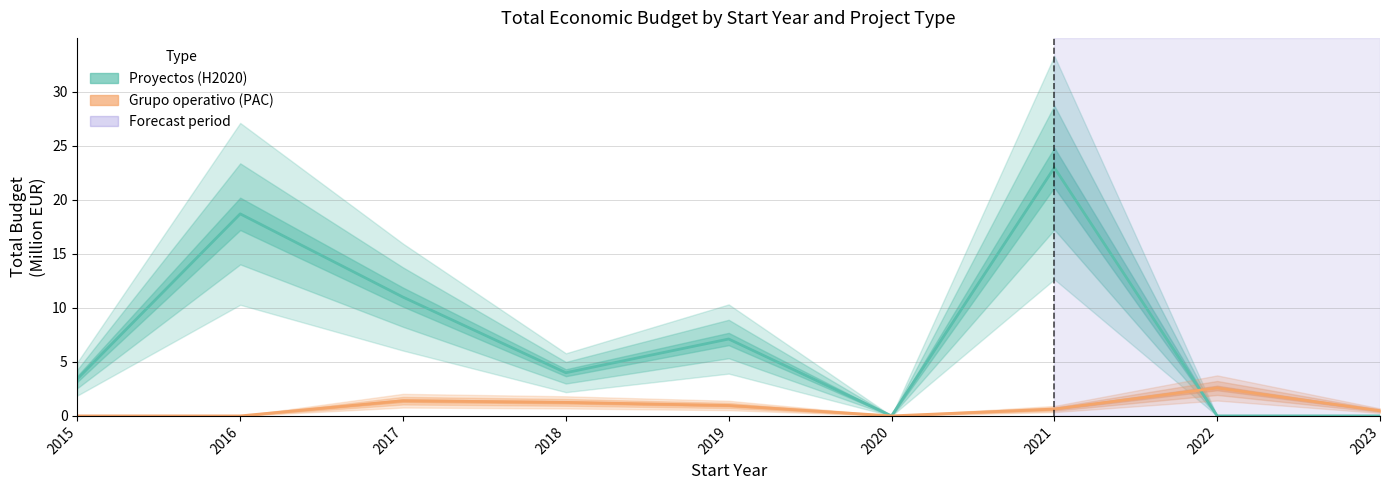

Reading right to left, list all the values displayed in this chart.

Proyectos (H2020): 2023=0.0	2022=0.0	2021=23.0	2020=0.0	2019=7.1	2018=4.0	2017=11.0	2016=18.7	2015=3.4
Grupo operativo (PAC): 2023=0.5	2022=2.6	2021=0.6	2020=0.0	2019=1.0	2018=1.3	2017=1.4	2016=0.0	2015=0.0